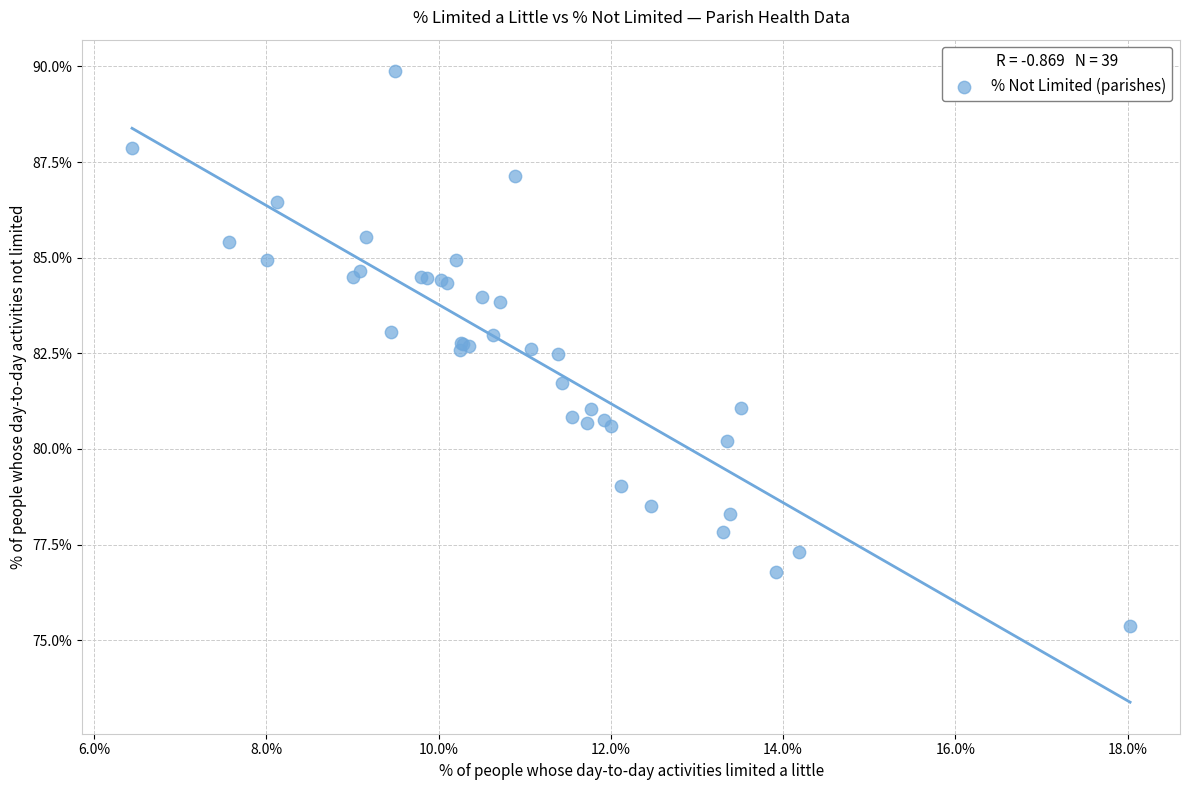

What Y value in the scatter plot is closest to 82?

81.7